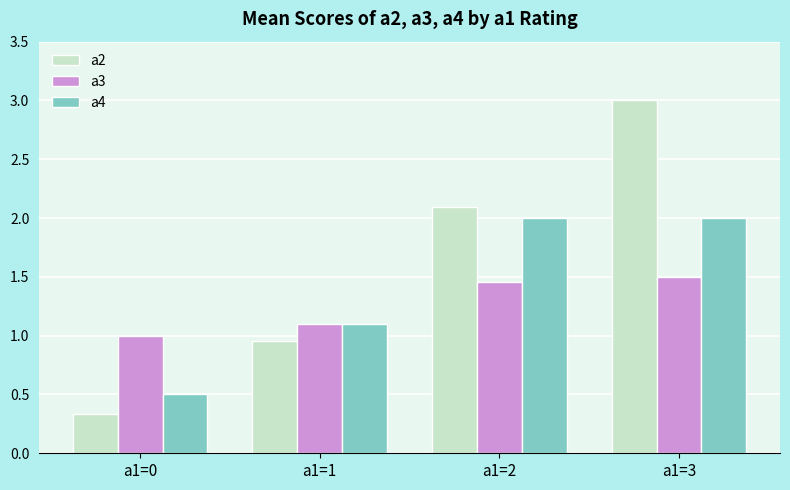

The a4 series shows 0.2 at a1=1. True or false?

False